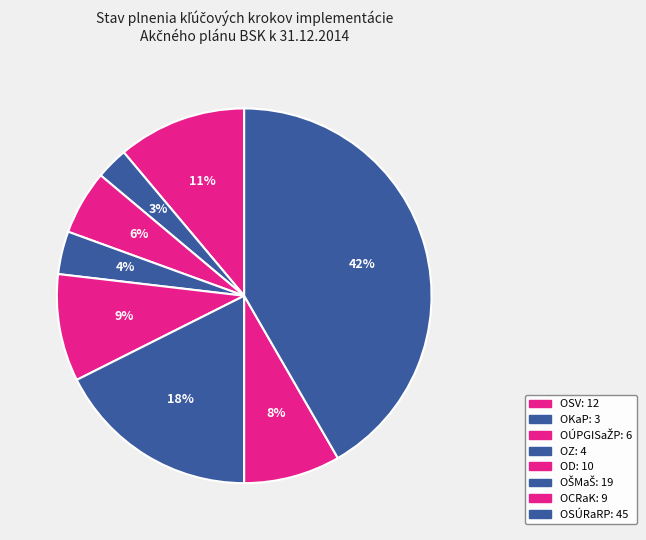

Count the number of slices in the pie.

8